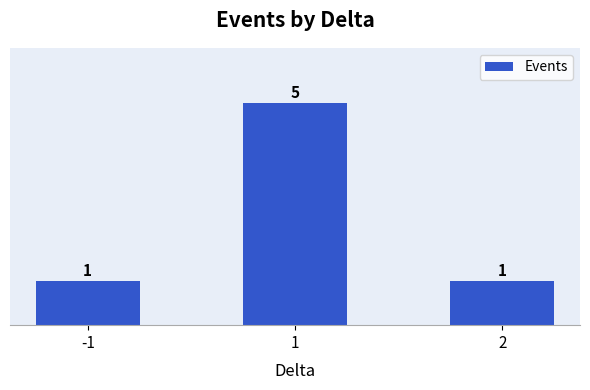

What is the value of the 1st bar from the left?

1